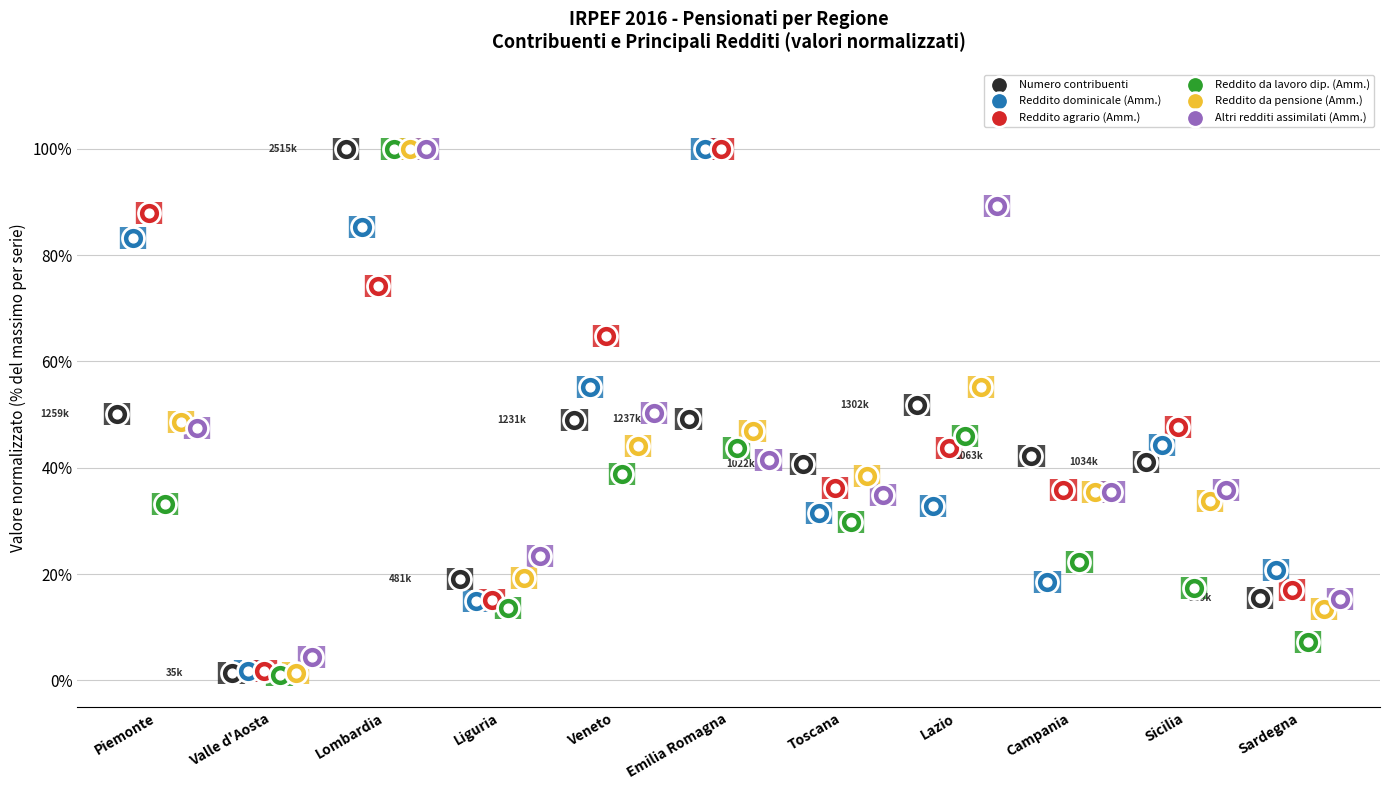

Which series has the largest Y range (max minus min)?

Reddito da lavoro dip. (Amm.)